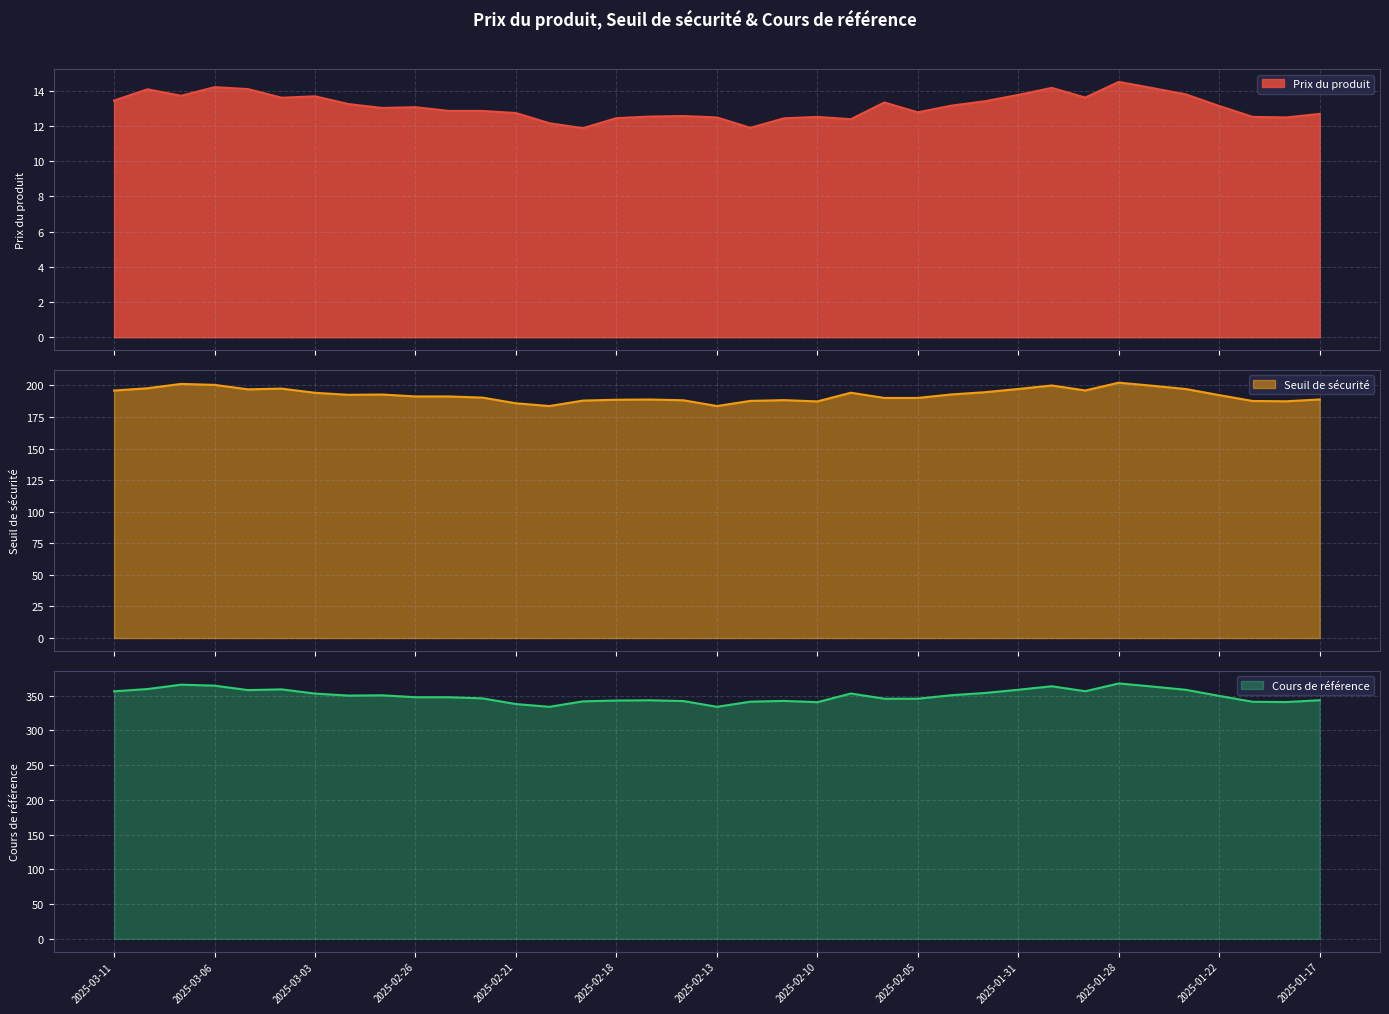

What is the sum of the Seuil de sécurité values at 2025-02-11 and 2025-01-24?

385.5